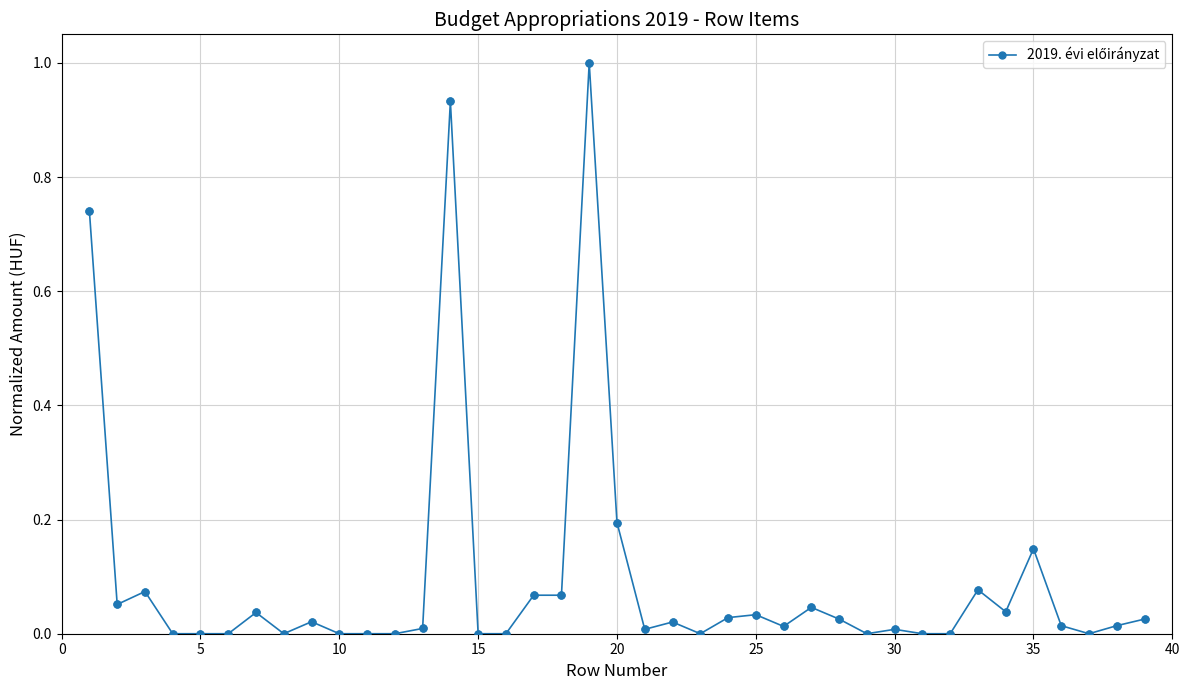

True or false: the data has more than 0 interior local peaks.

True